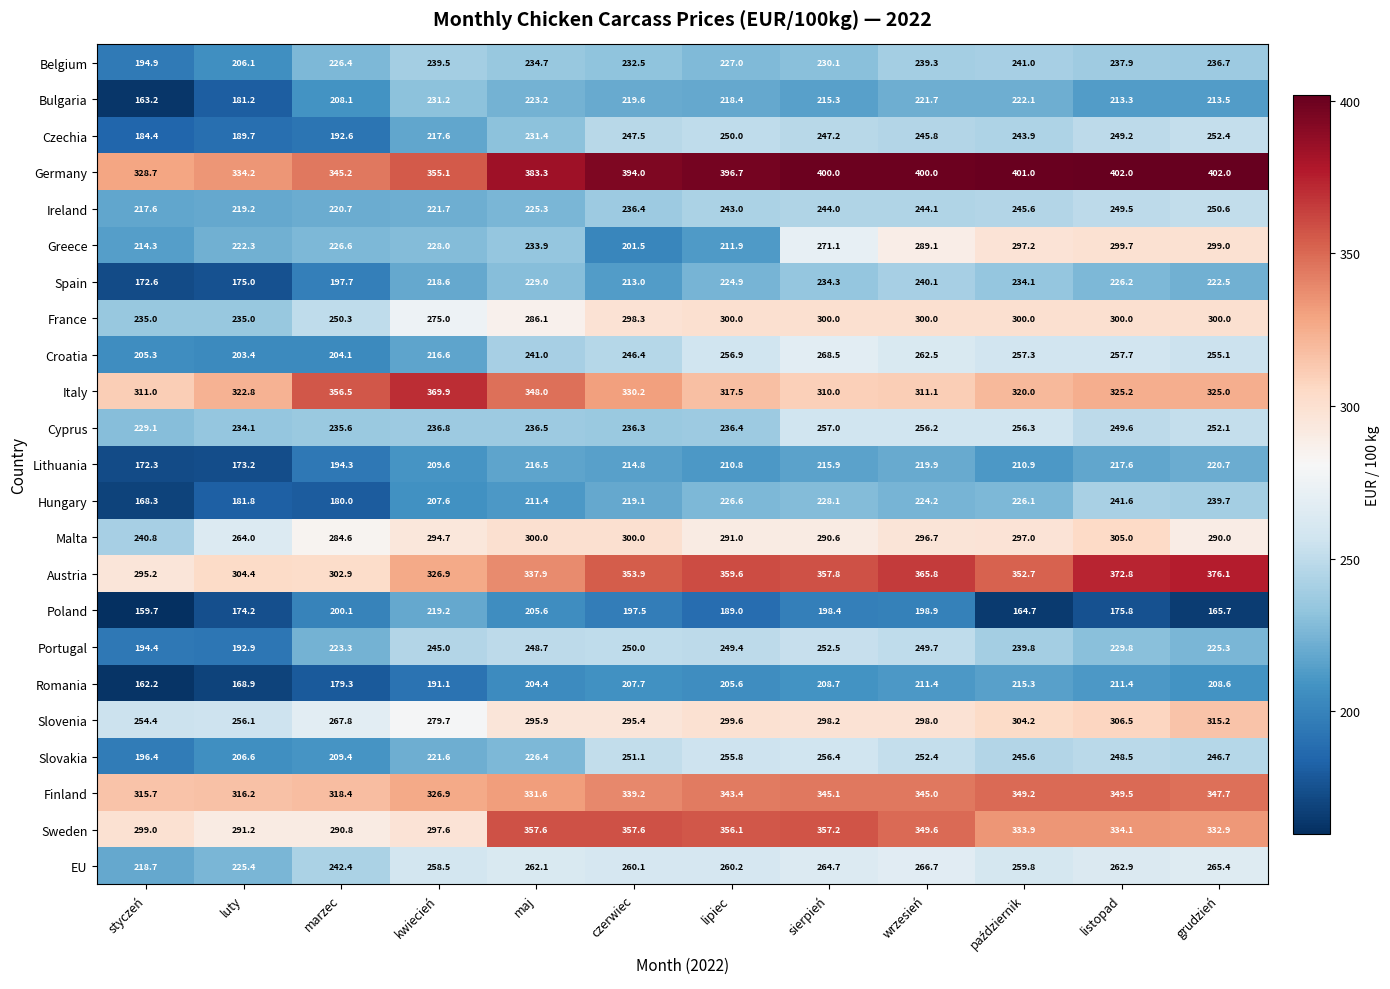

What value does the Lithuania series have at czerwiec?

214.8